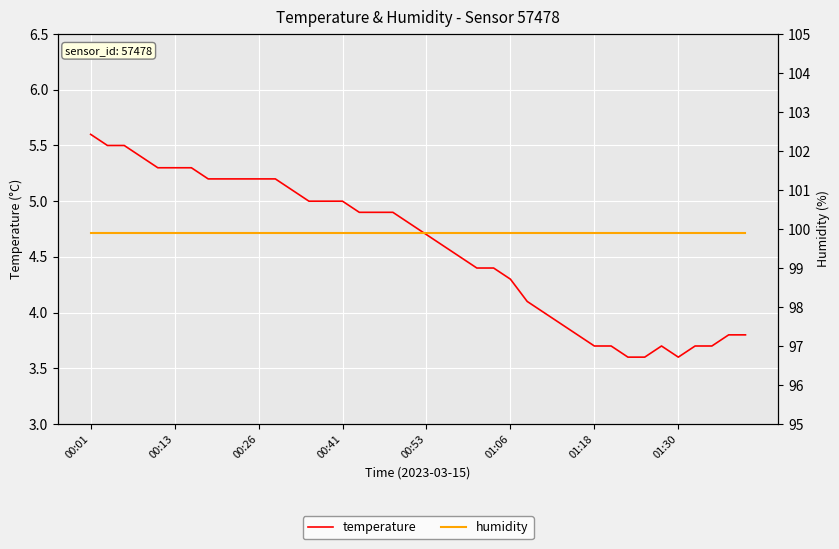

What is the sum of all humidity values?

3996.0